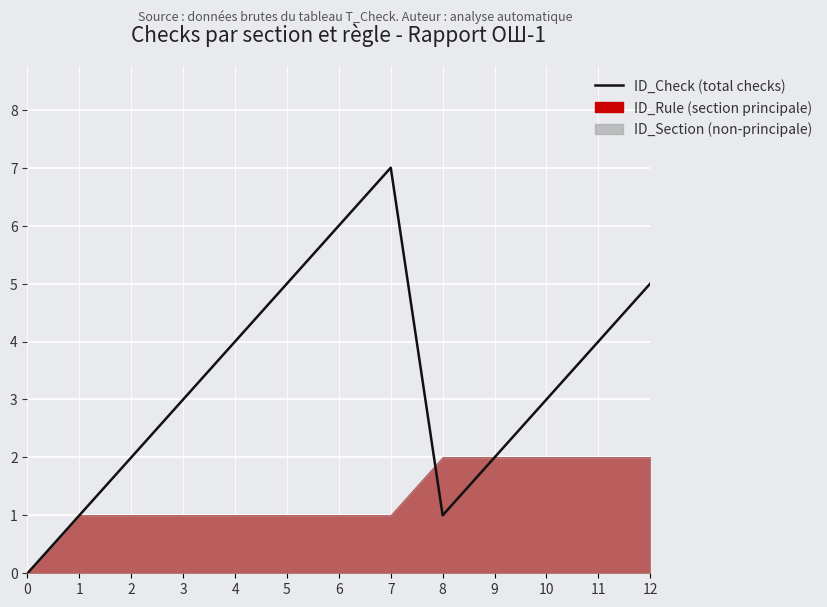

How many lines are shown in the chart?

1